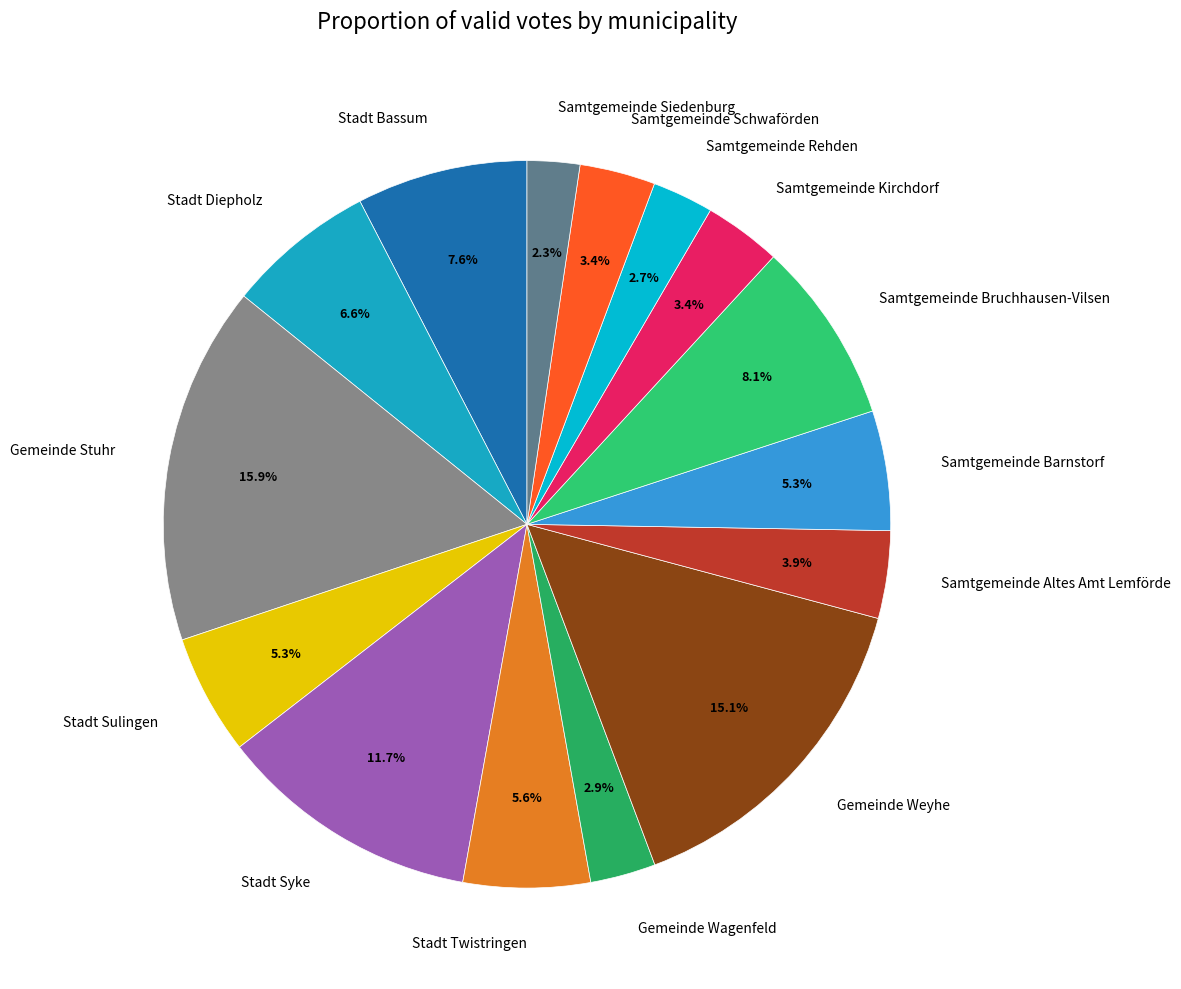

What percentage is the Stadt Syke slice, to the nearest percent?

12%